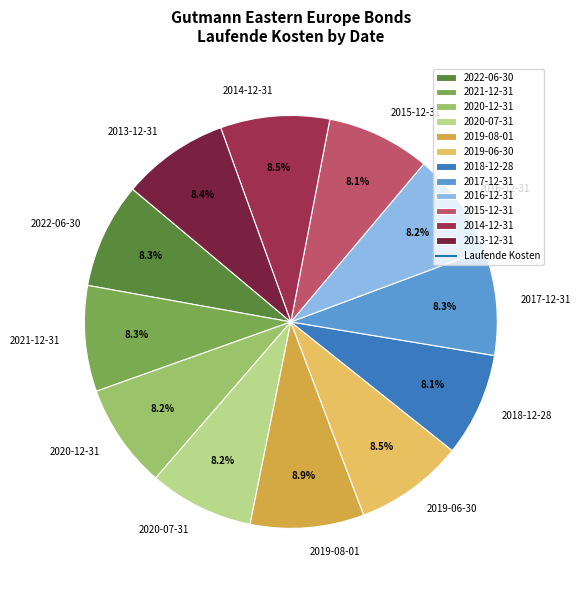

Combined, what portion of the pie is 2013-12-31 and 2020-12-31?

16.6%